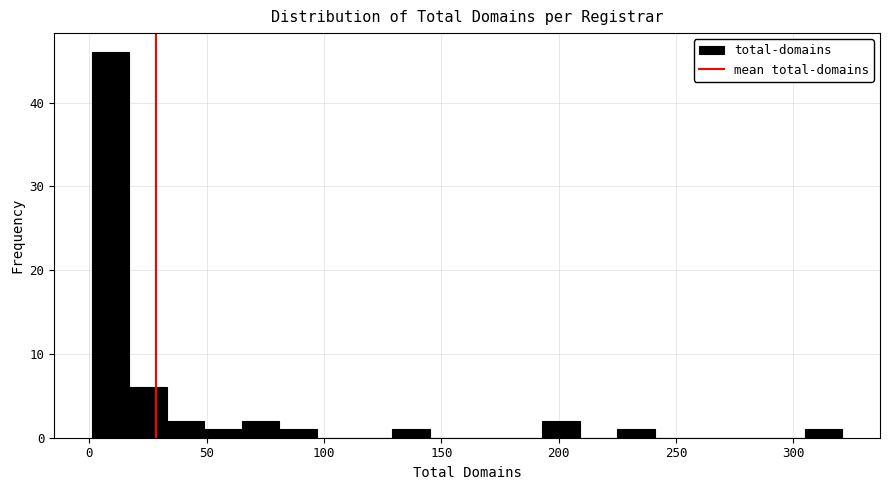

Around what value on the x-axis is the tallest bar? Give the approximate position of its centre, as read against the axis.

10